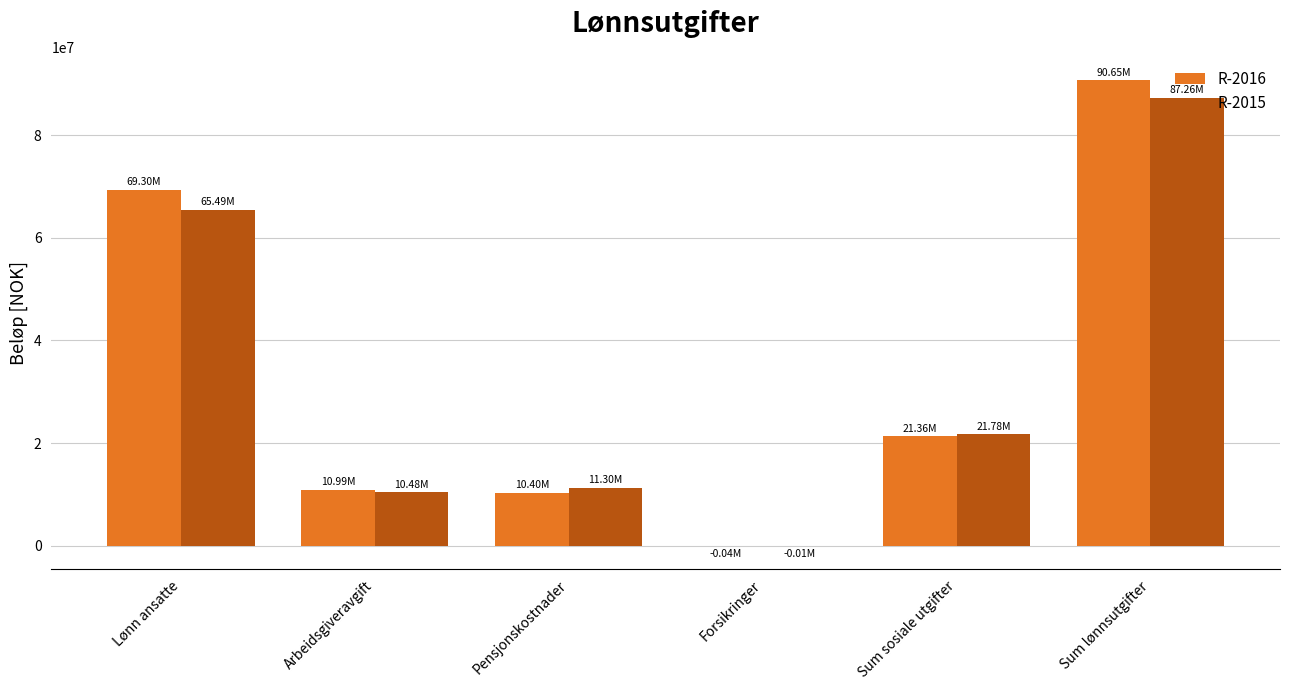

Reading left to right, list all the values displayed in this chart.

R-2016: 69296680.8	10987796.8	10404329.2	-36234.0	21355892.1	90652572.8
R-2015: 65486015.0	10479068.6	11304924.8	-7165.0	21776828.4	87262843.4